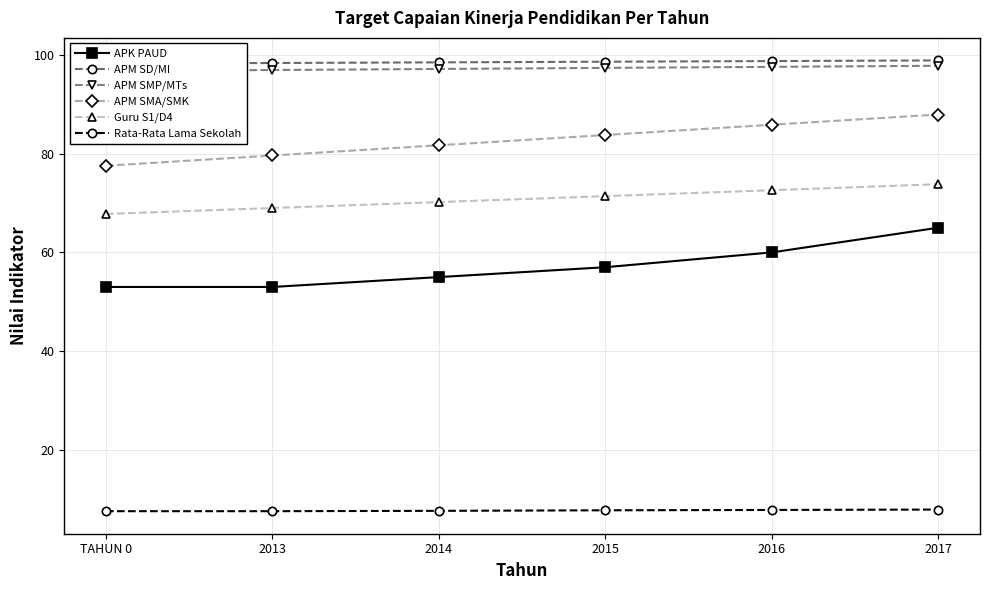

Count the APM SD/MI values in the range 98 to 99.

6